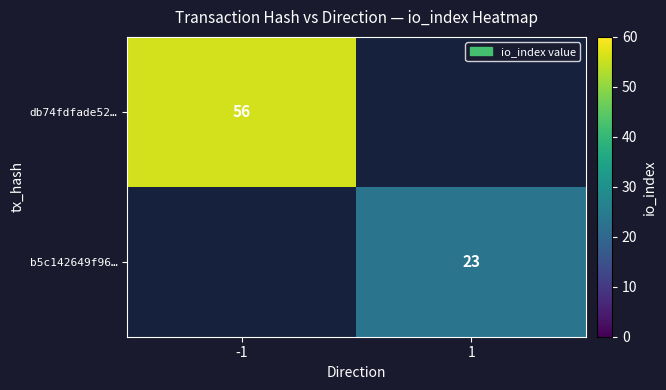

The b5c142649f96… series shows 12.3 at 1. True or false?

False